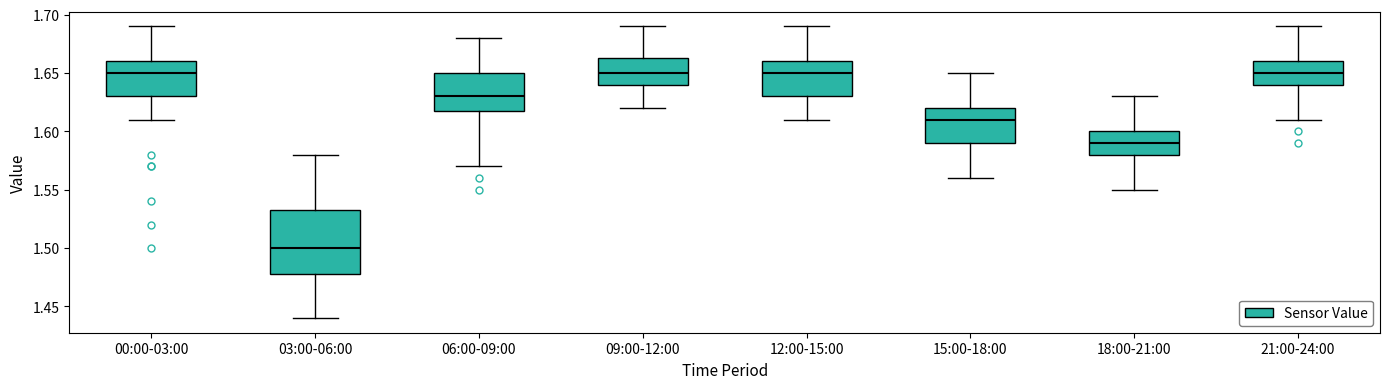

Reading left to right, transcribe this box plot: for each box, give where its median line is, the range the box spans, and where its two whiskers end, as read against the y-axis. The values are not printed on the chart, so give them approximately, as read against the axis.

00:00-03:00: median 1.650, box 1.630 to 1.660, whiskers 1.610 to 1.690
03:00-06:00: median 1.500, box 1.480 to 1.535, whiskers 1.440 to 1.580
06:00-09:00: median 1.630, box 1.620 to 1.650, whiskers 1.570 to 1.680
09:00-12:00: median 1.650, box 1.640 to 1.665, whiskers 1.620 to 1.690
12:00-15:00: median 1.650, box 1.630 to 1.660, whiskers 1.610 to 1.690
15:00-18:00: median 1.610, box 1.590 to 1.620, whiskers 1.560 to 1.650
18:00-21:00: median 1.590, box 1.580 to 1.600, whiskers 1.550 to 1.630
21:00-24:00: median 1.650, box 1.640 to 1.660, whiskers 1.610 to 1.690